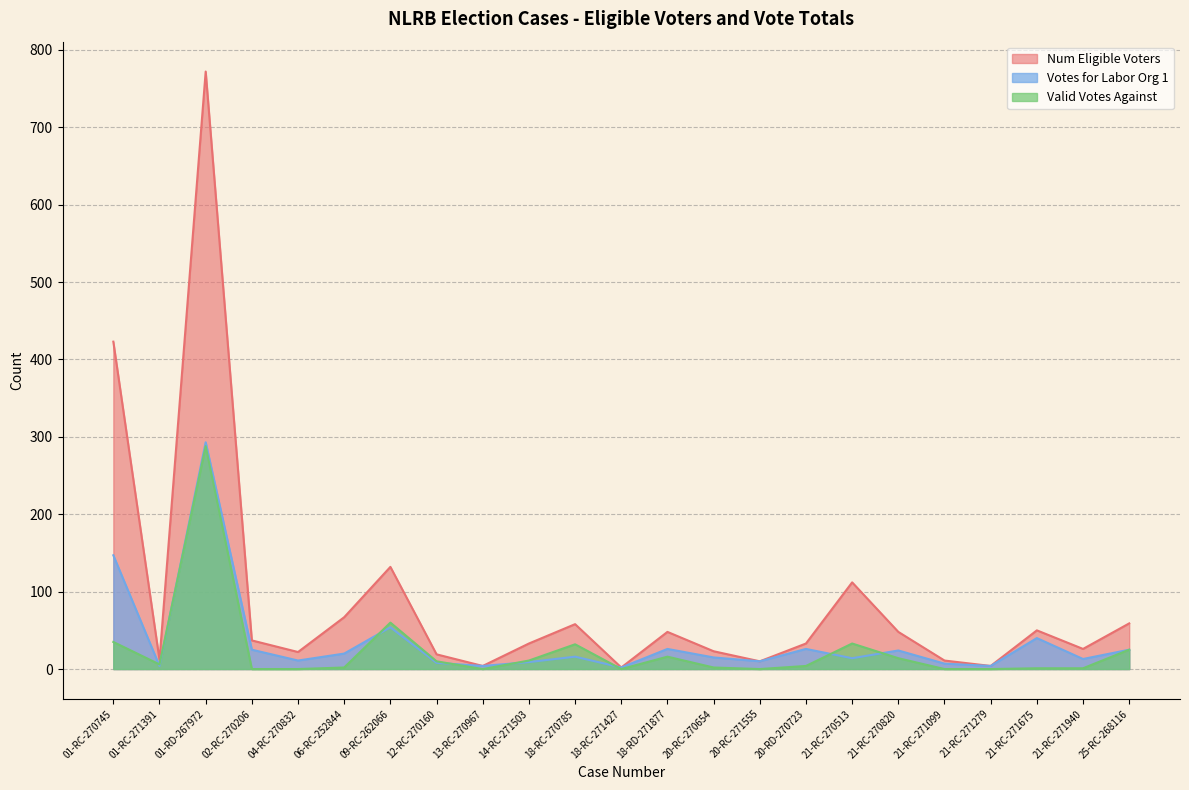

True or false: Valid Votes Against and Num Eligible Voters cross at least once.

False